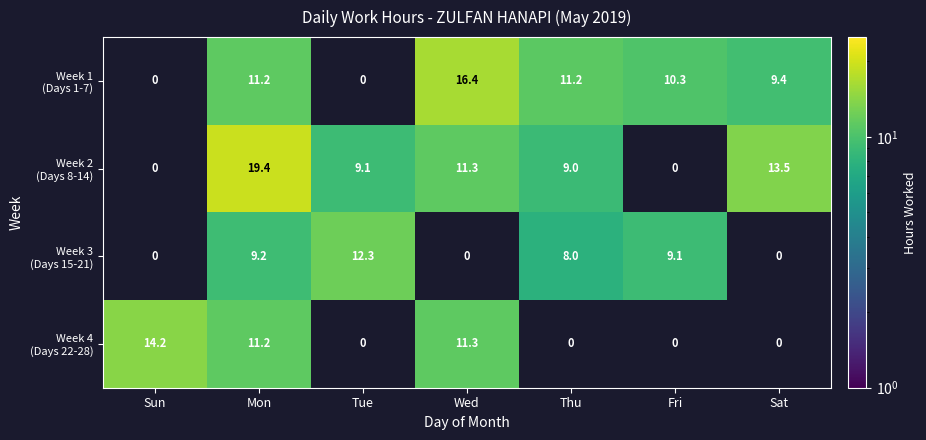

What is the spread (max minus min) of values at Mon?

10.2